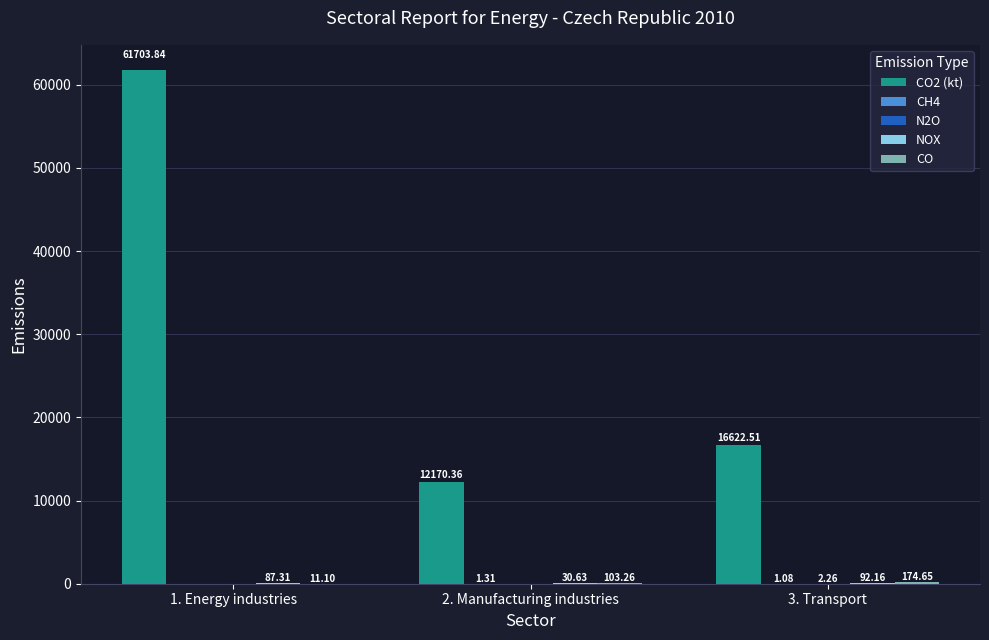

At which category is the sum across all series the highest?

1. Energy industries